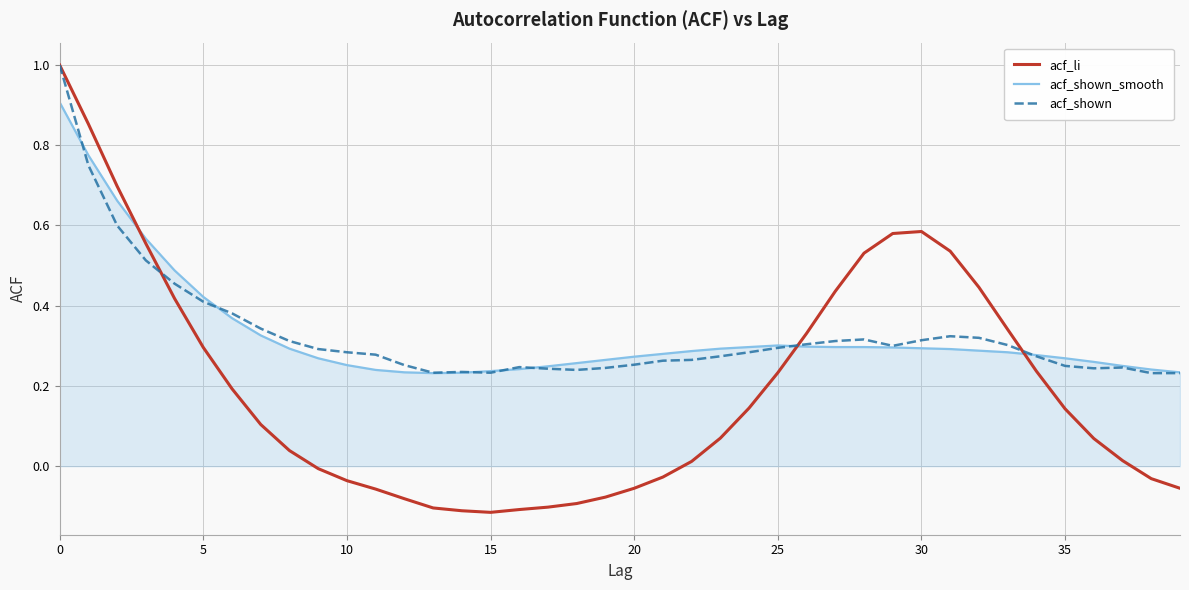

What is the maximum value for acf_li?

1.0